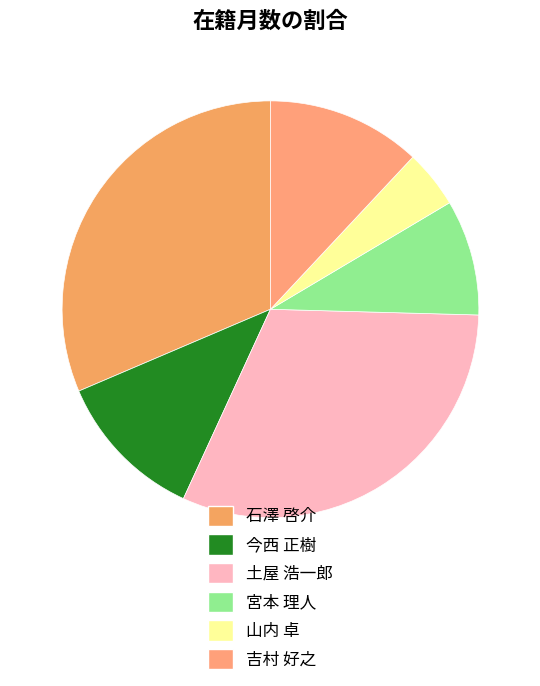

Is there any slice that represents more than half of the pie?

No